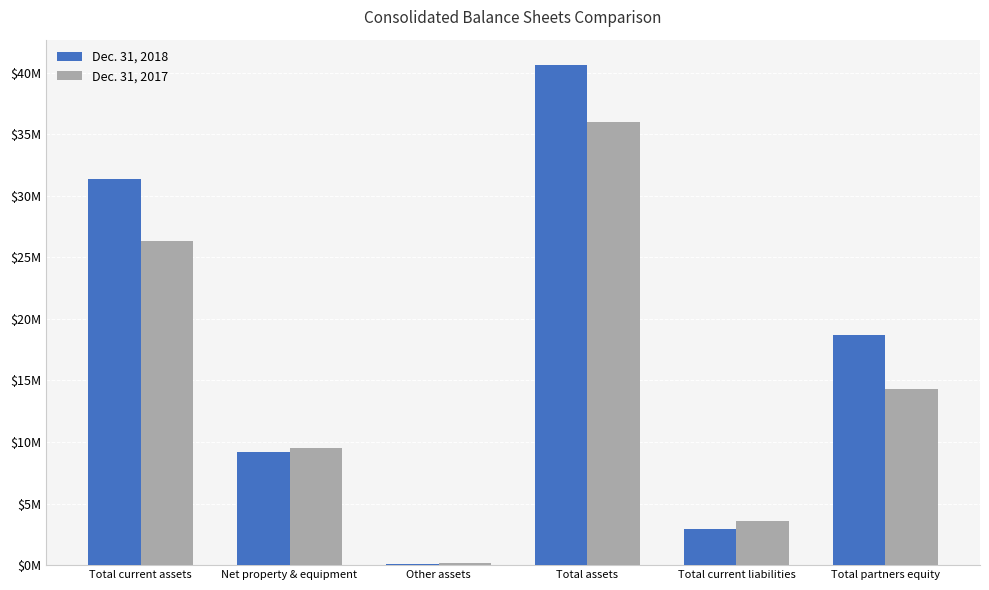

Read the Dec. 31, 2018 value at Net property & equipment.

9164862